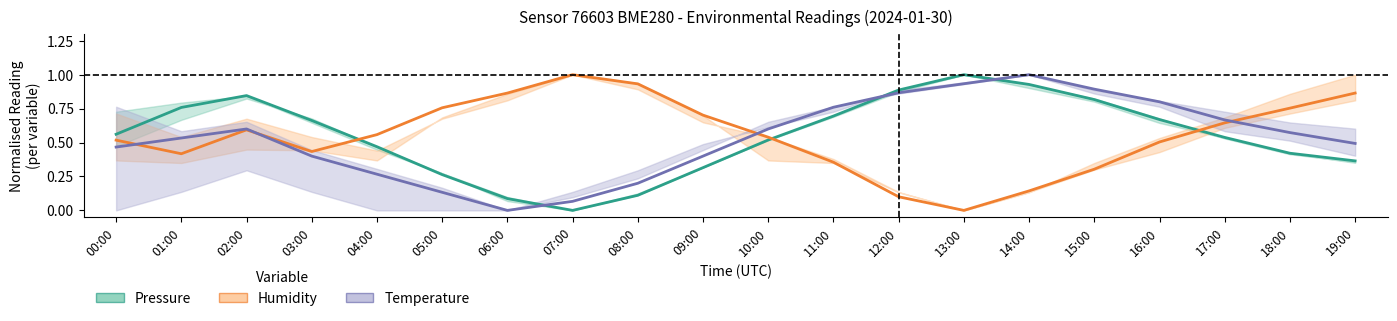

What is the spread (max minus min) of values at 11:00?

0.4